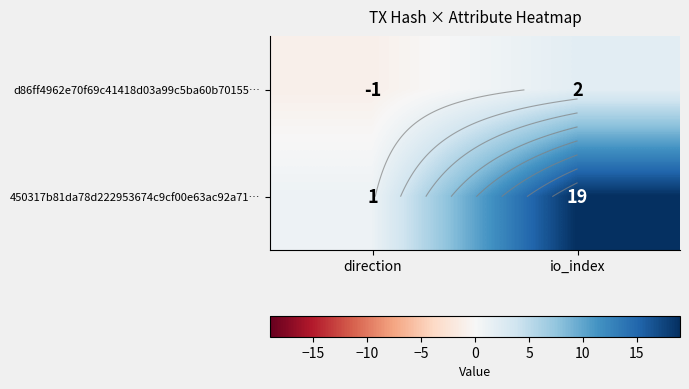

What is the highest value of the 450317b81da78d222953674c9cf00e63ac92a71… series?

19